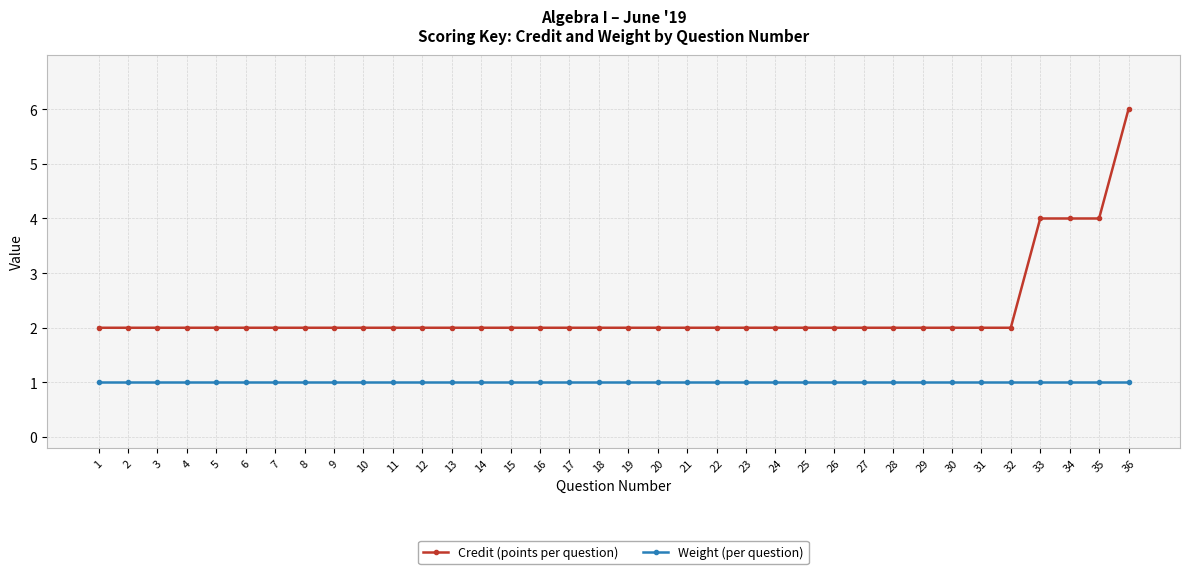

What is the greatest value displayed?

6